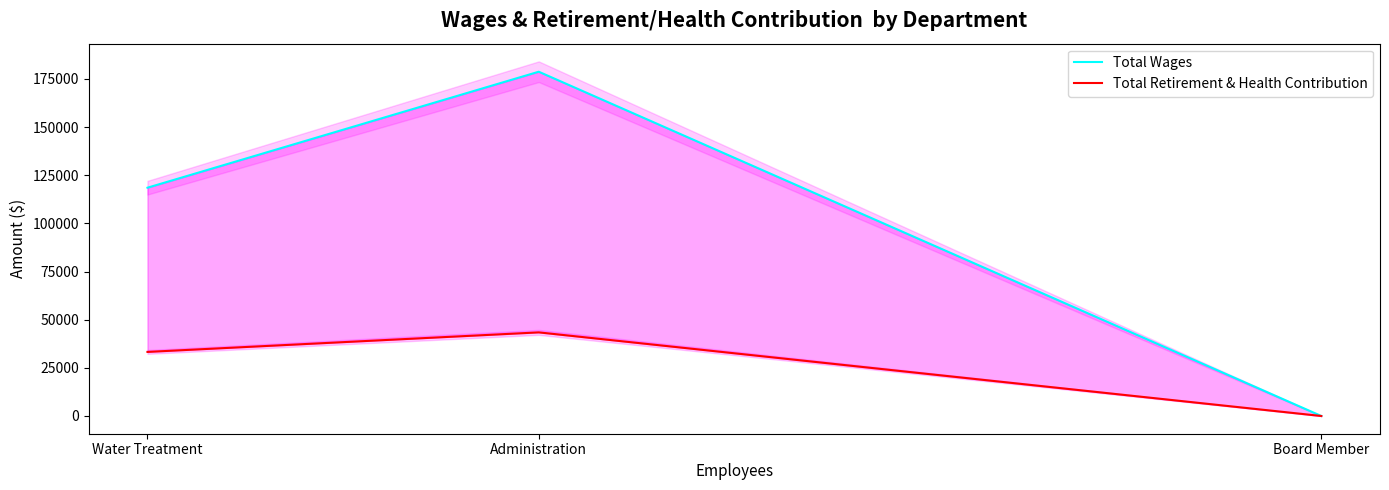

What is the label of the 1st point from the left?

Water Treatment